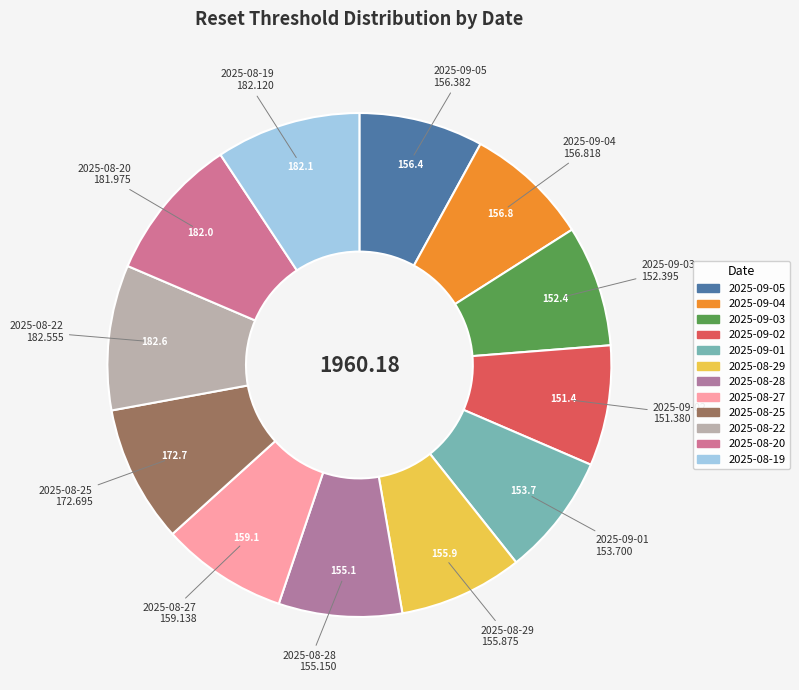

Is the sum of 2025-08-27 and 2025-08-19 greater than half?

No